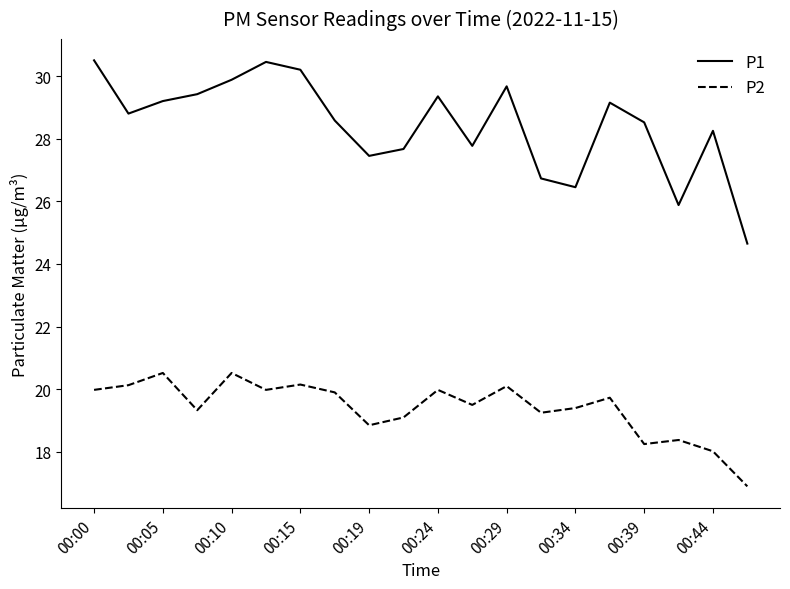

Is this an area chart (filled region under the line)?

No